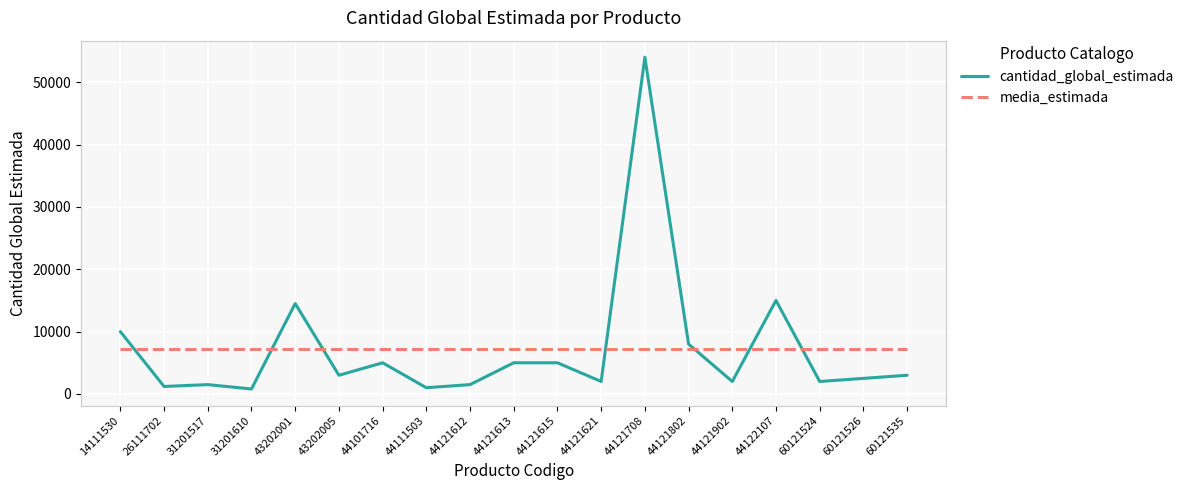

How many categories are shown in the chart?

19